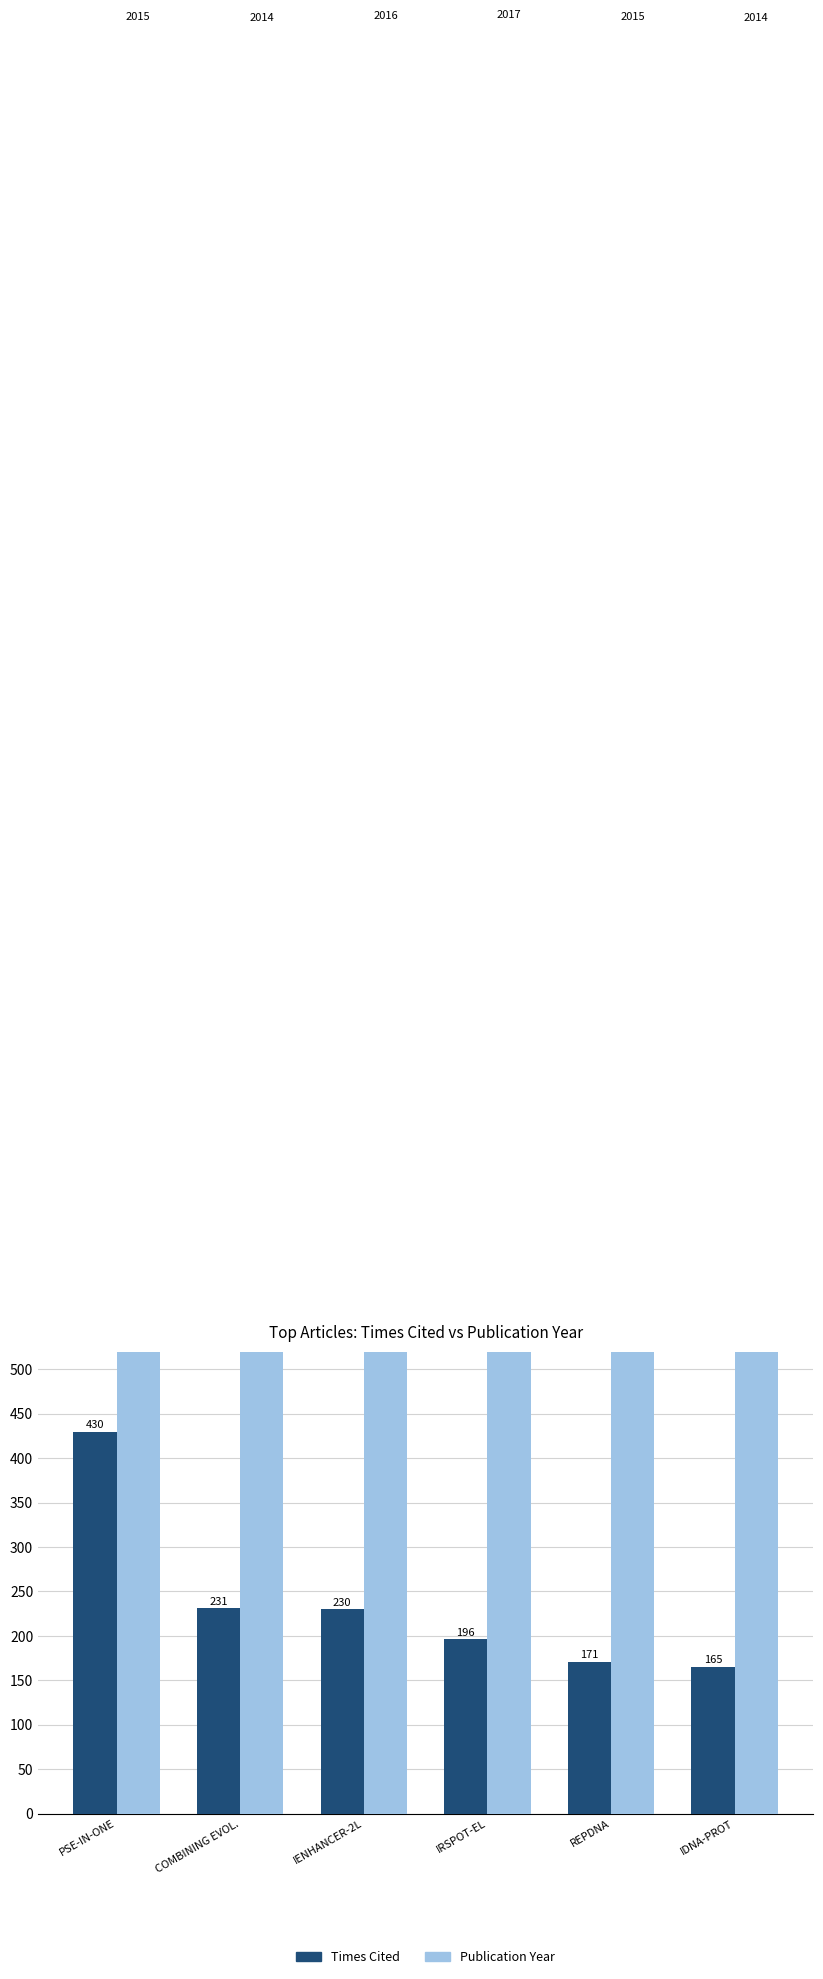

How many groups of bars are there?

6